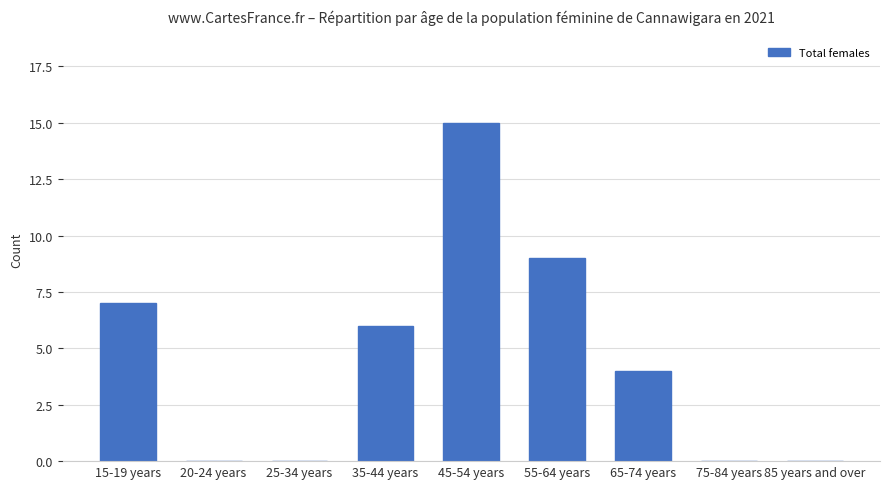

The chart shows a value of 6 at 35-44 years. True or false?

True